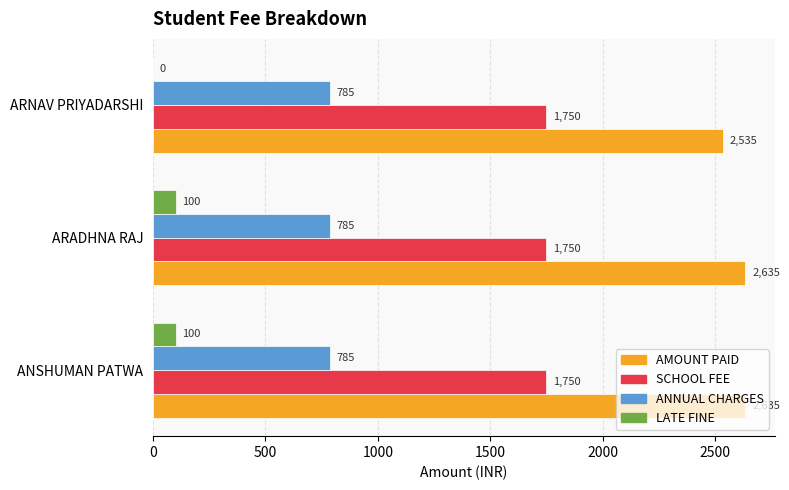

What is the approximate value of ANNUAL CHARGES at ARADHNA RAJ?

785